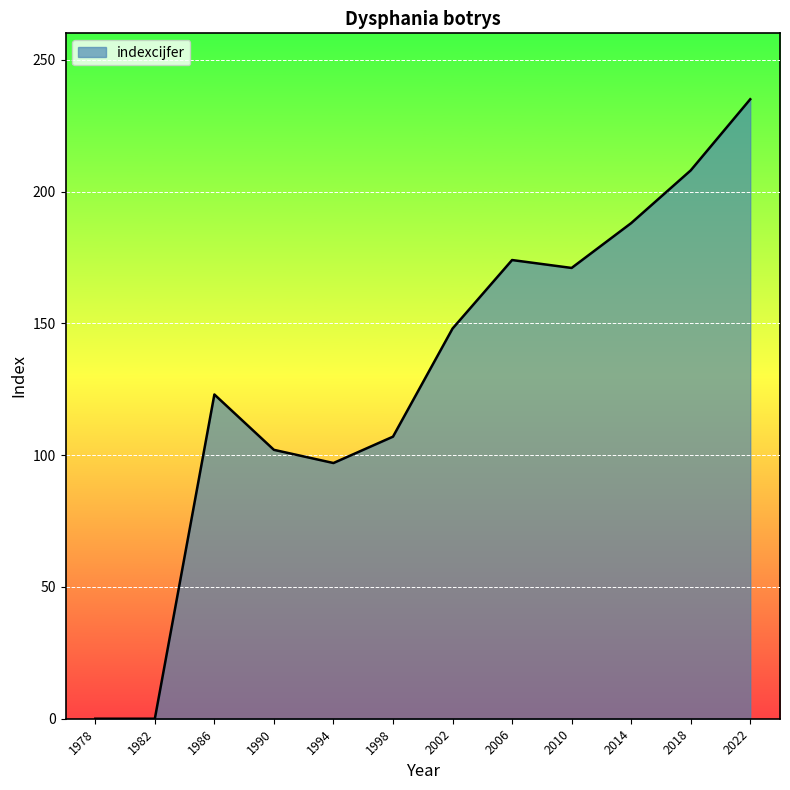

What is the maximum value shown in the chart?

235